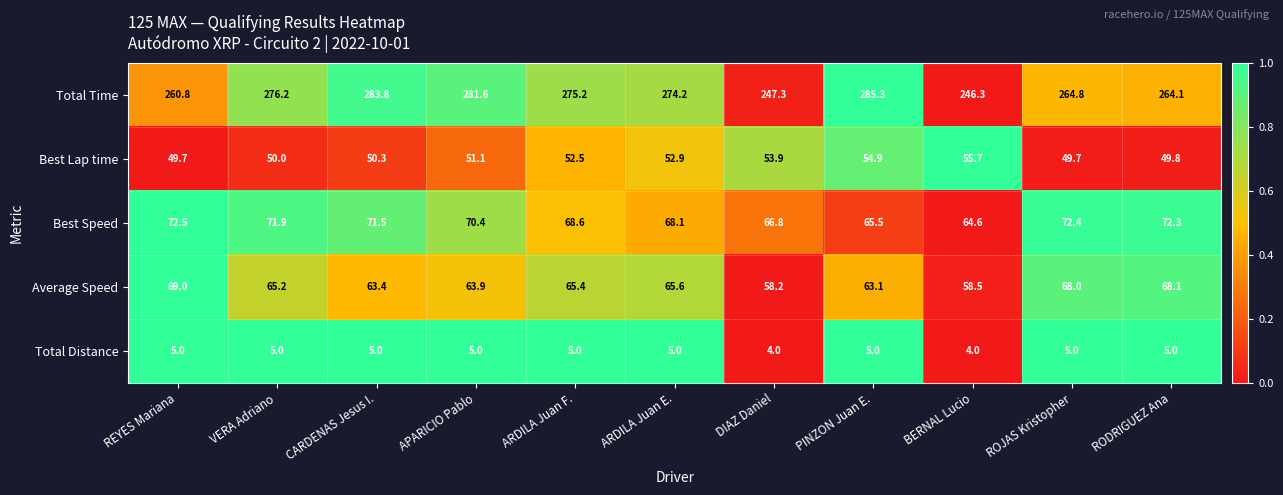

What is the minimum value shown in the chart?

4.0